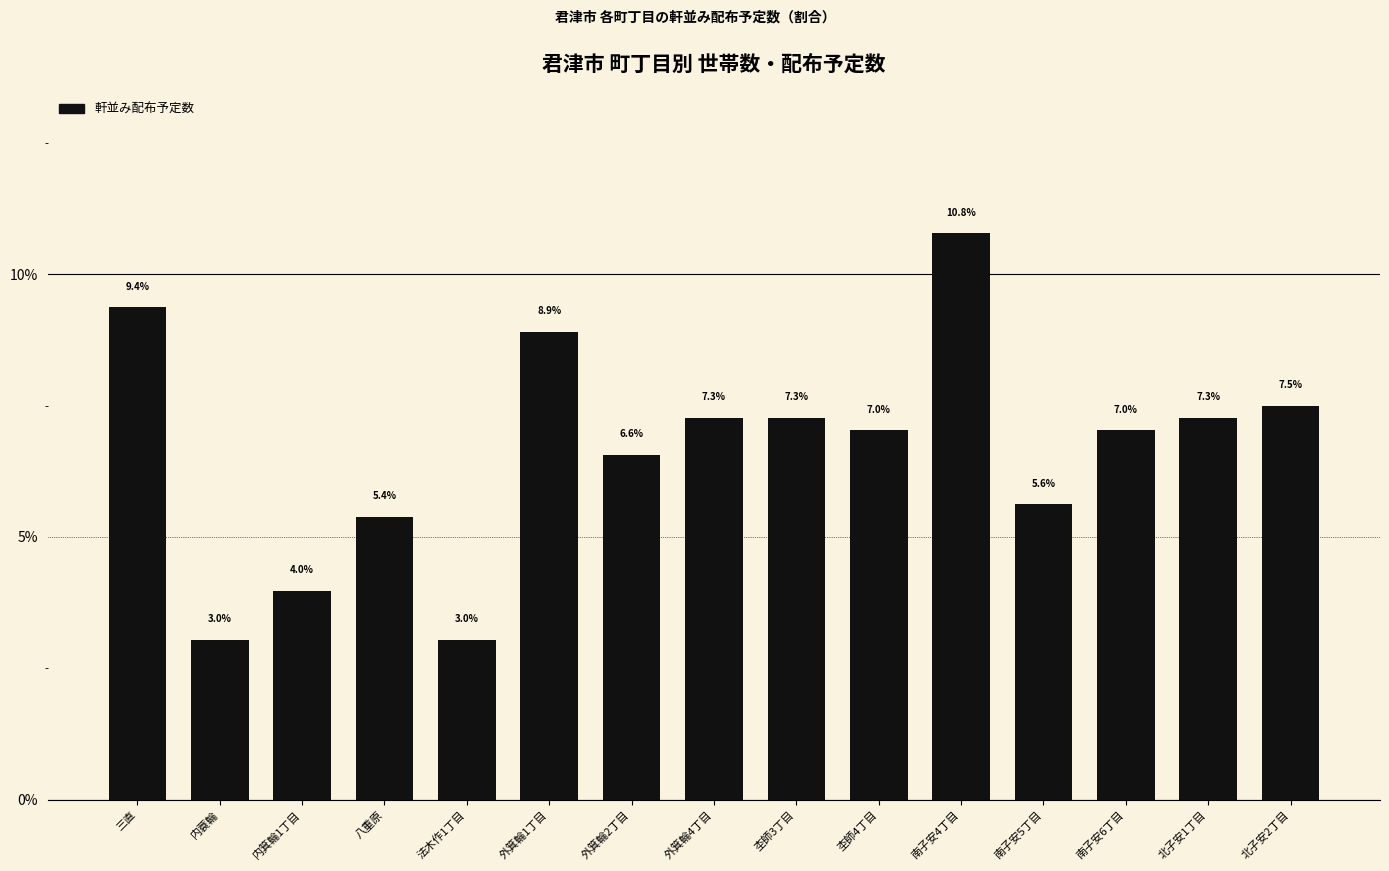

At which category does the chart reach its peak across all series?

南子安4丁目